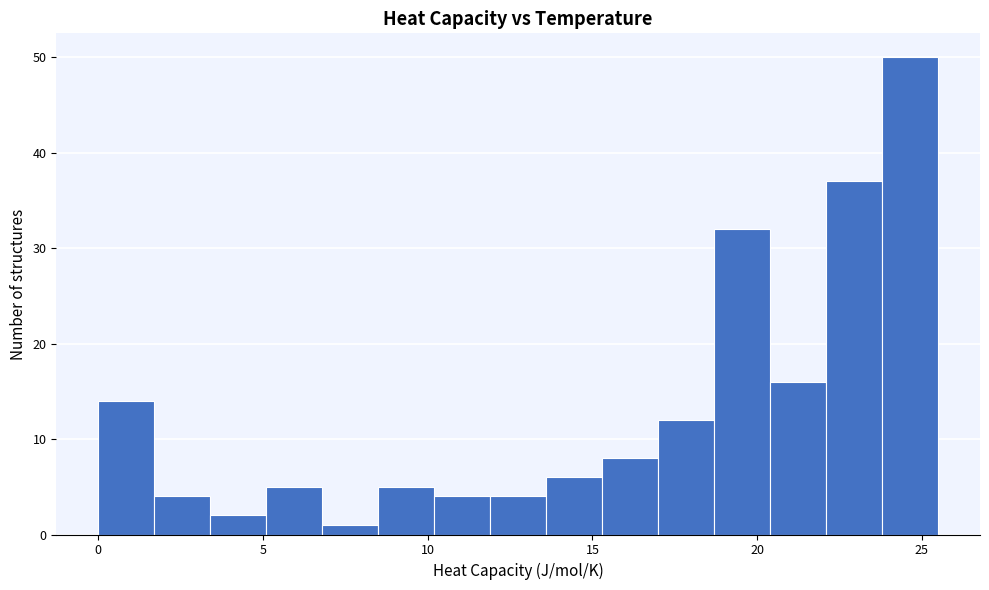

Read against the x-axis, roughly where is the centre of the tallest bar?

24.5